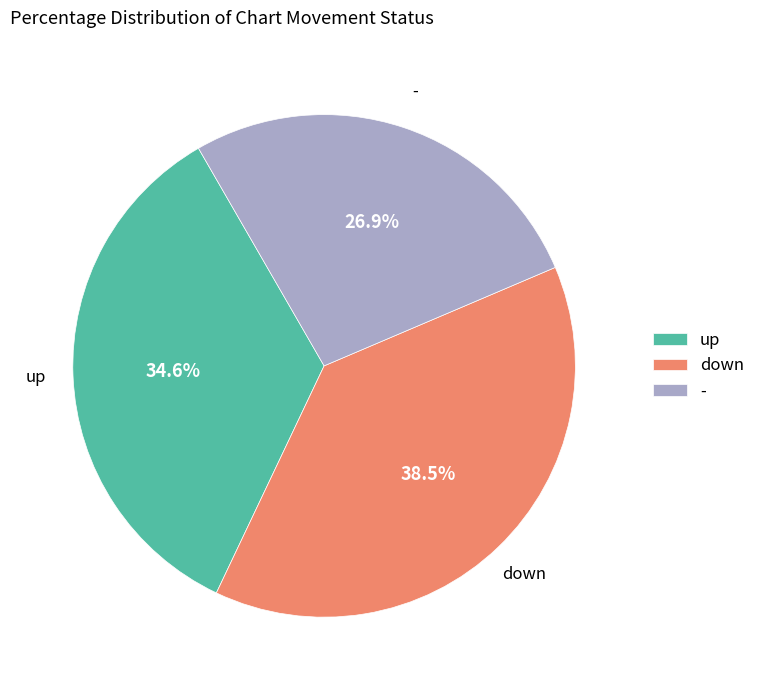

How many segments does this pie chart have?

3